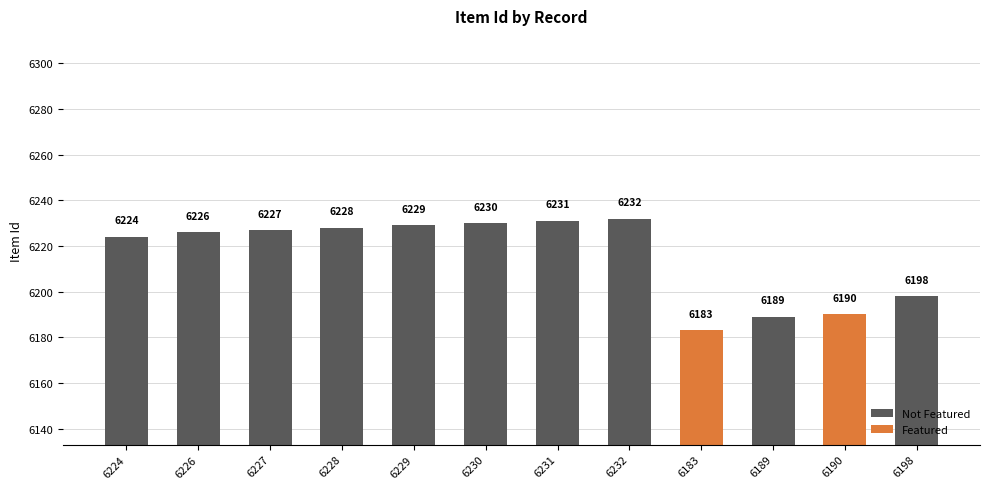

Are the bars horizontal?

No